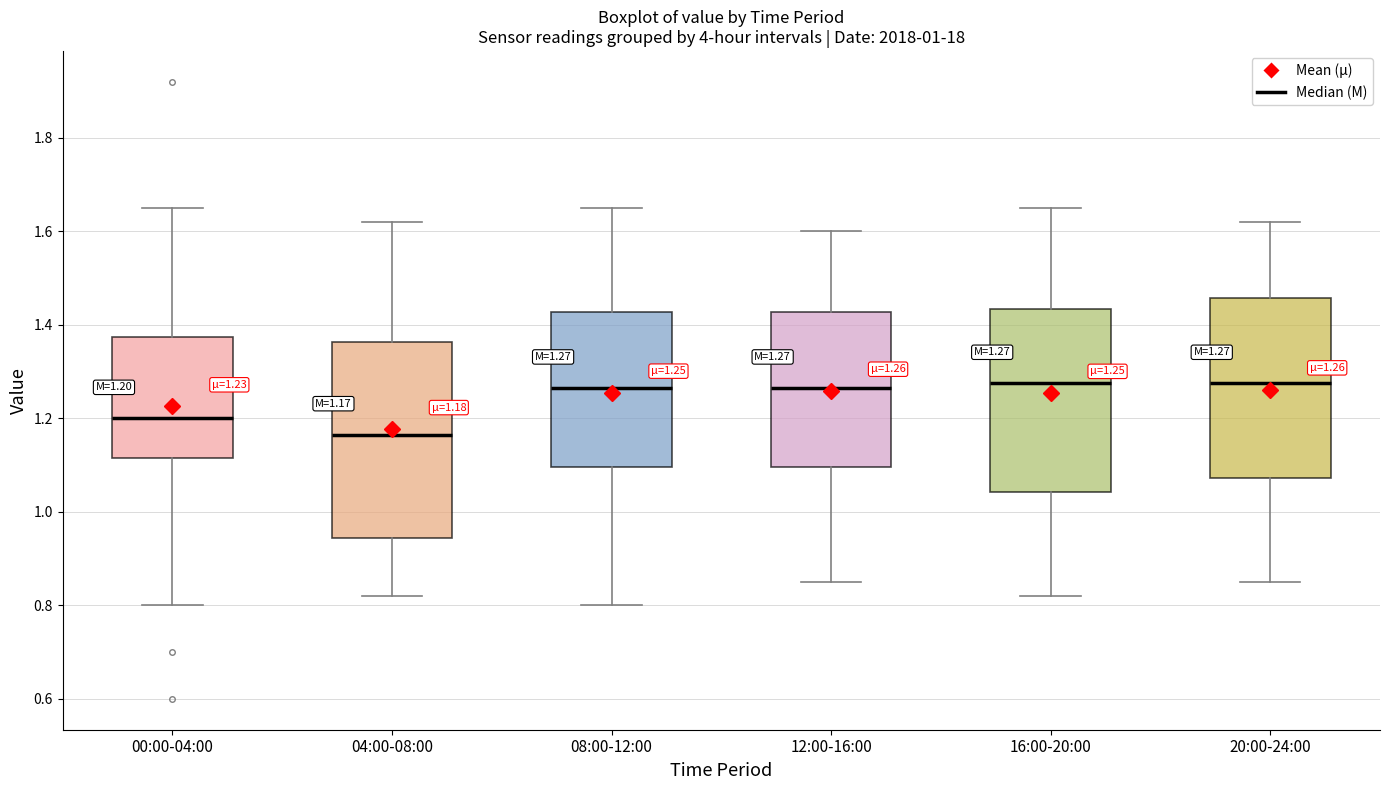

Which box is the tallest, from its lower edge to its upper edge?

04:00-08:00